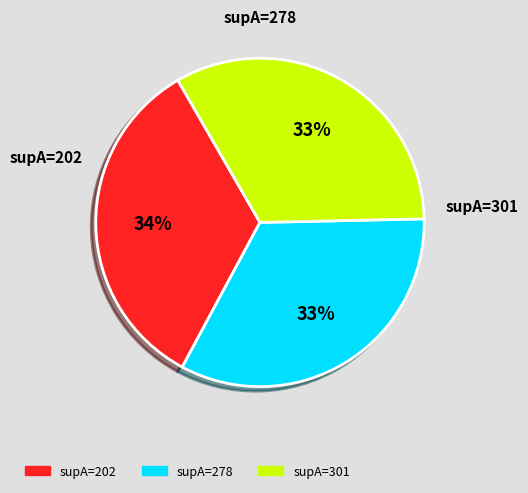

Is there any slice that represents more than half of the pie?

No